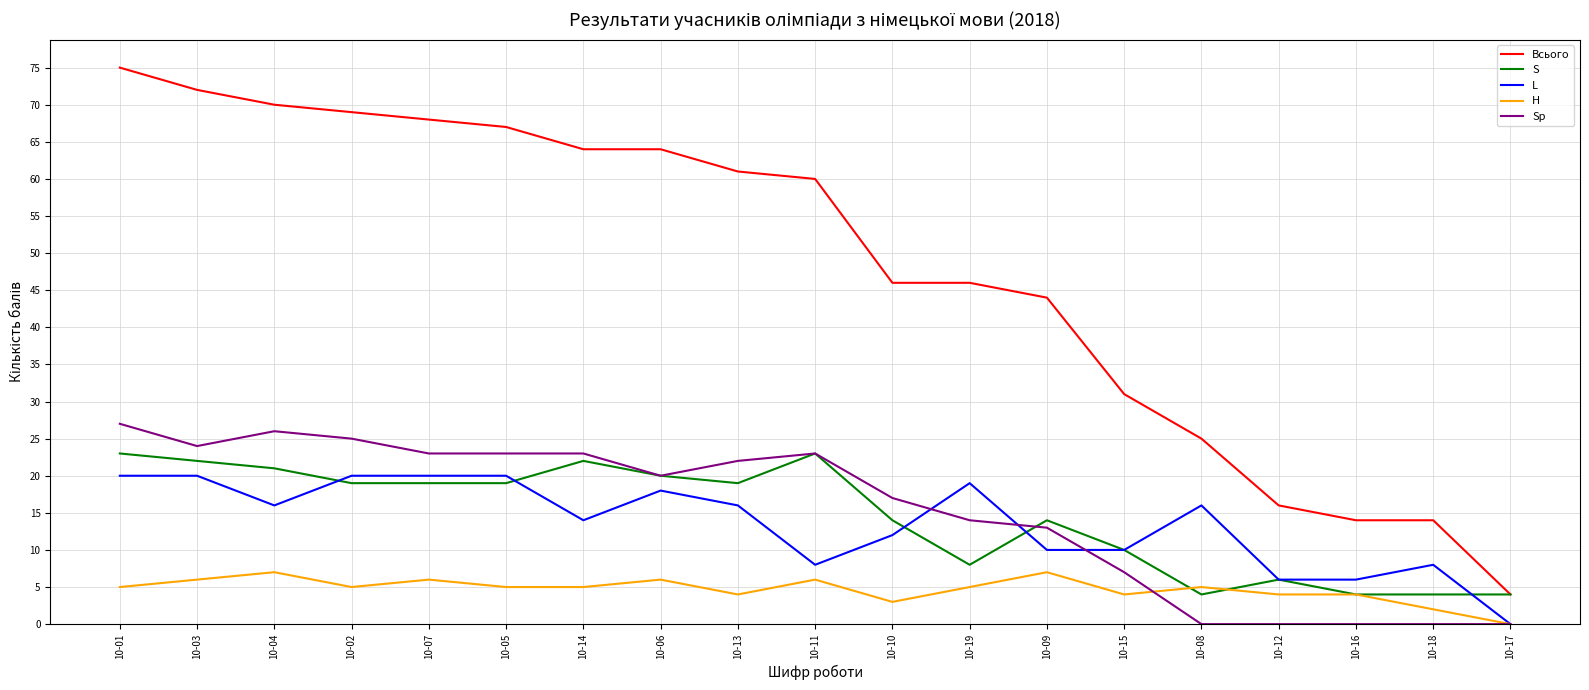

Is the value of S at 10-11 greater than the value of Всього at 10-10?

No